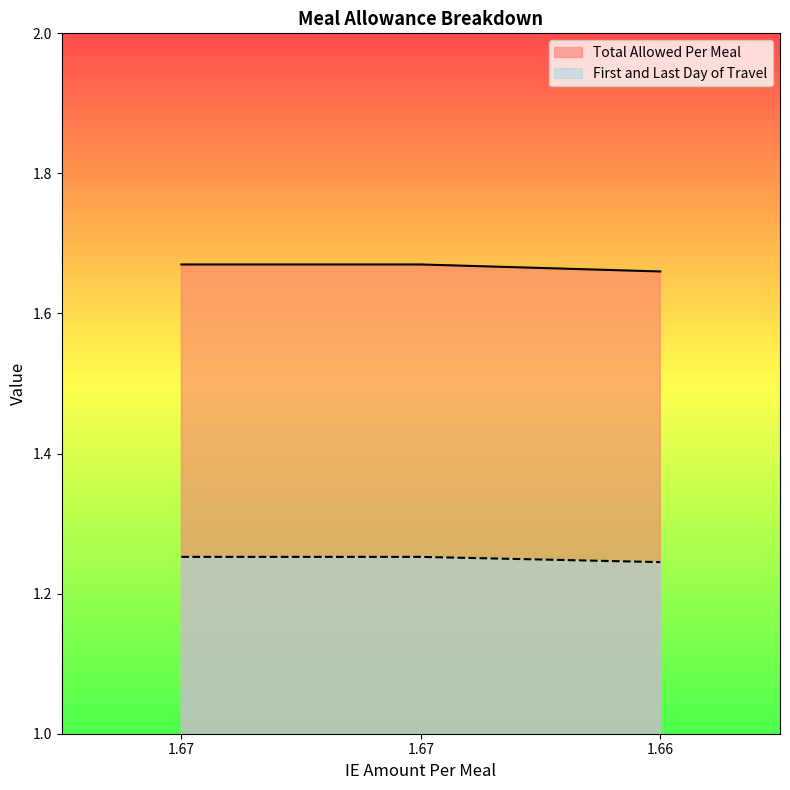

What is the value of the Total Allowed Per Meal point at the 1st from the left?

1.7